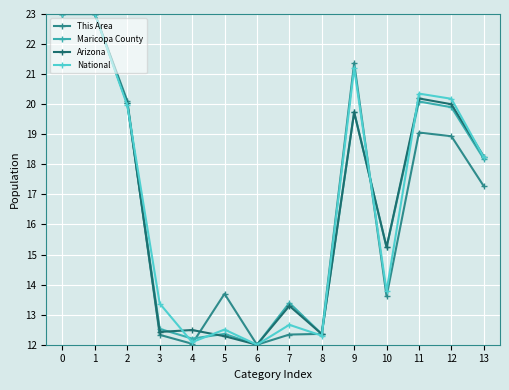

Between 0 and 11, which series saw the biggest shift?

This Area